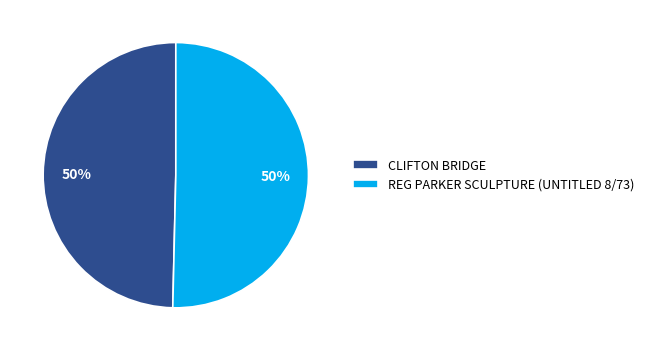

Is it true that CLIFTON BRIDGE is 58% of the pie?

False